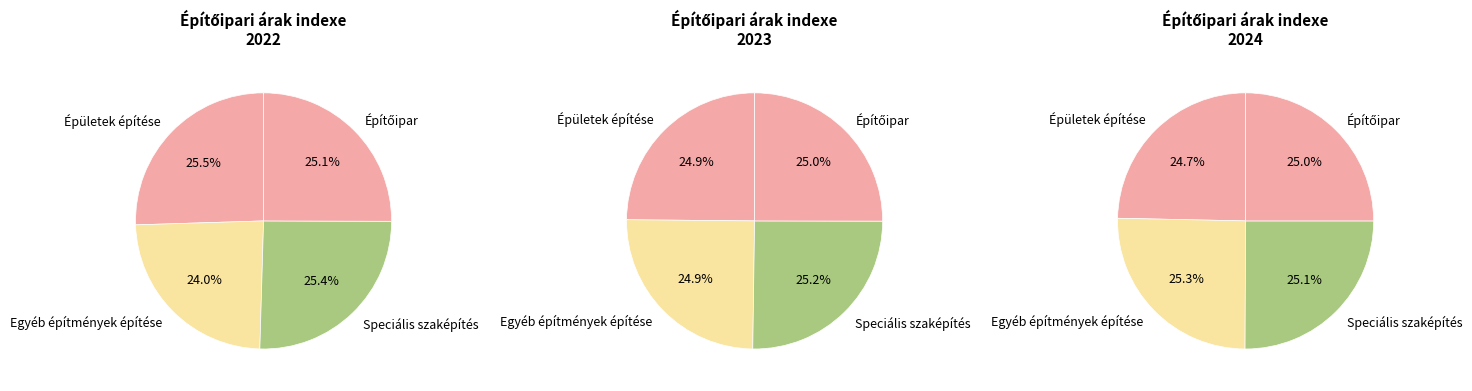

What is the total percentage of Speciális szaképítés and Egyéb építmények építése?

49.5%